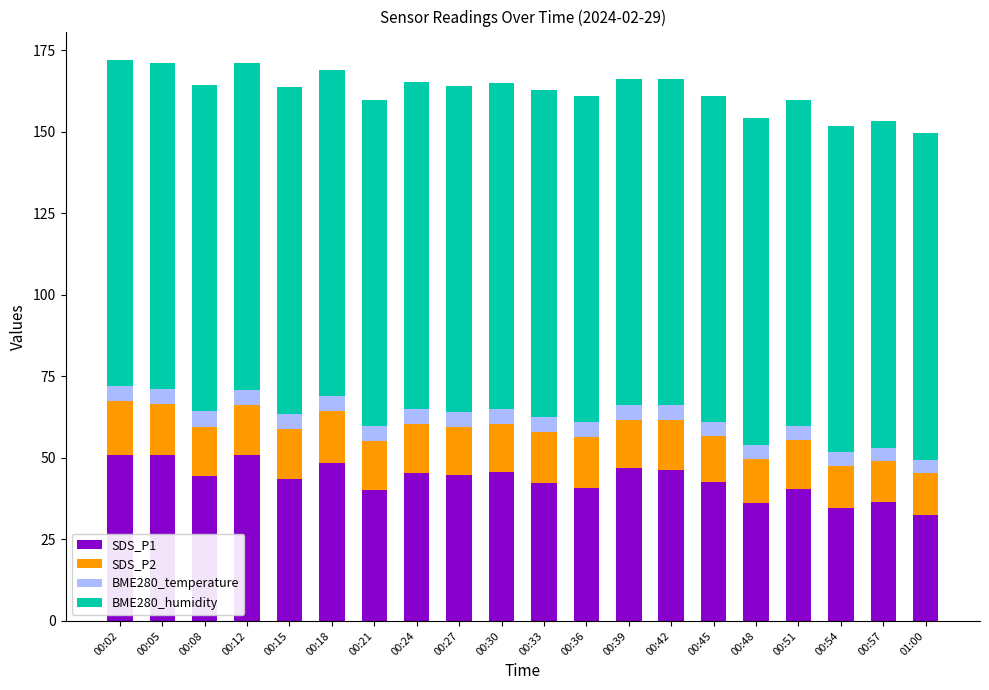

What is the total value across all series at 00:42?

166.1